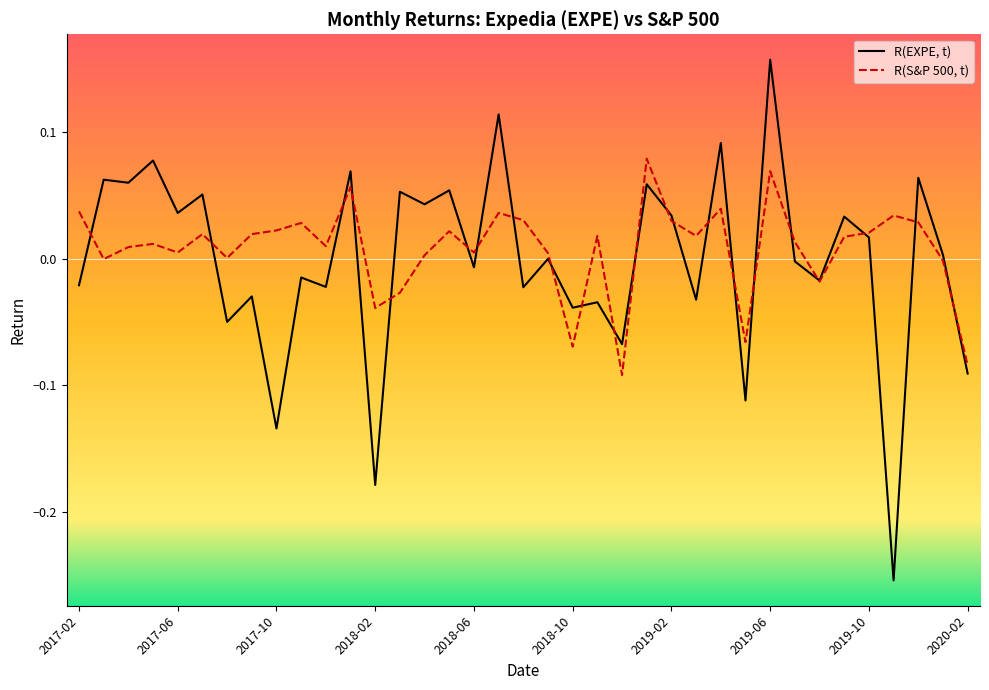

Rank the series by their average value, from highest to lowest.

R(S&P 500, t), R(EXPE, t)